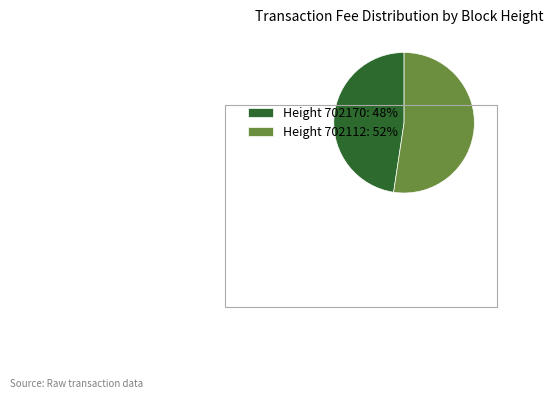

Rank the categories by value from highest to lowest.

Height 702112: 52%, Height 702170: 48%